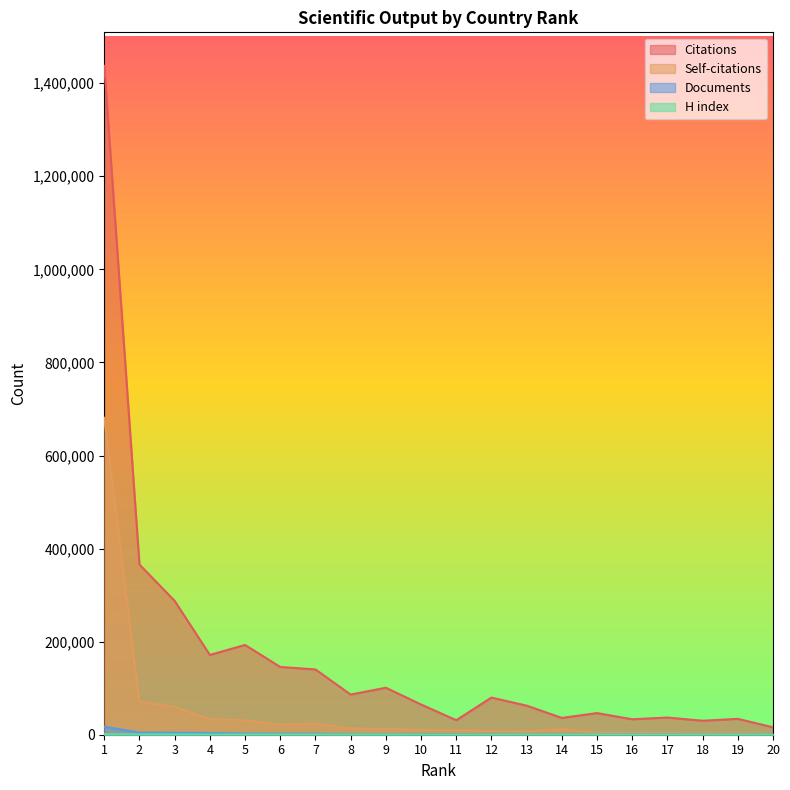

Rank the categories by H index value from lowest to highest.

20, 16, 11, 18, 19, 17, 15, 14, 10, 13, 8, 4, 12, 7, 9, 6, 5, 3, 2, 1